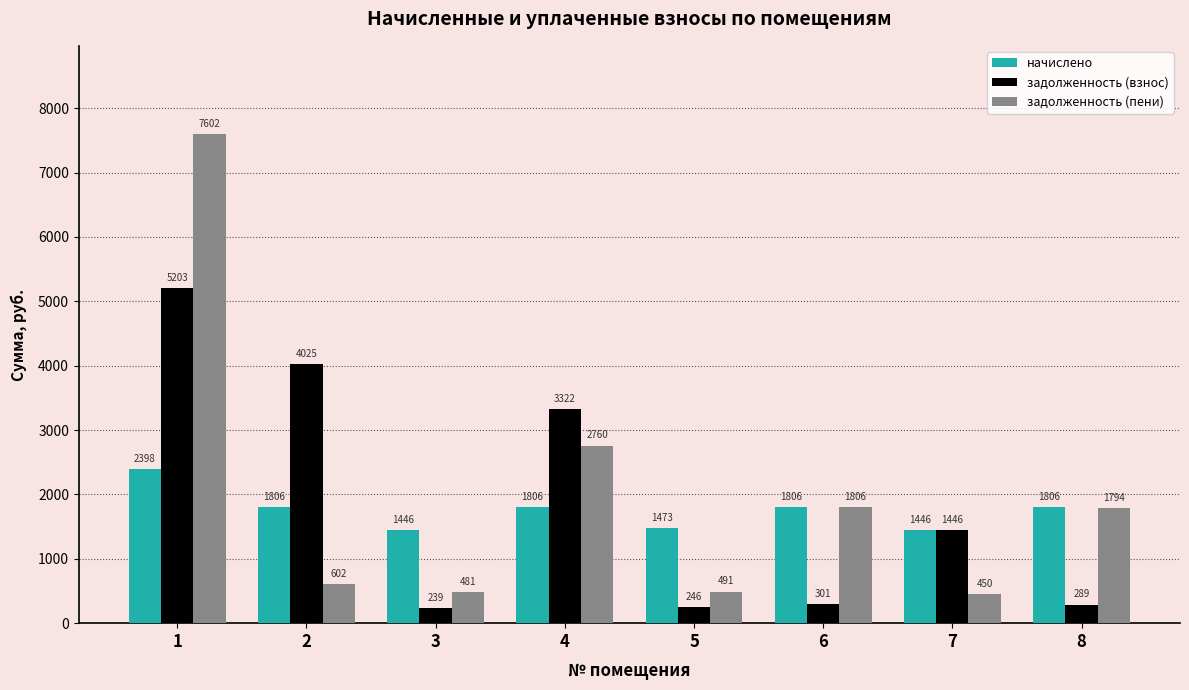

What is the sum of the задолженность (взнос) values at 3 and 7?

1685.1